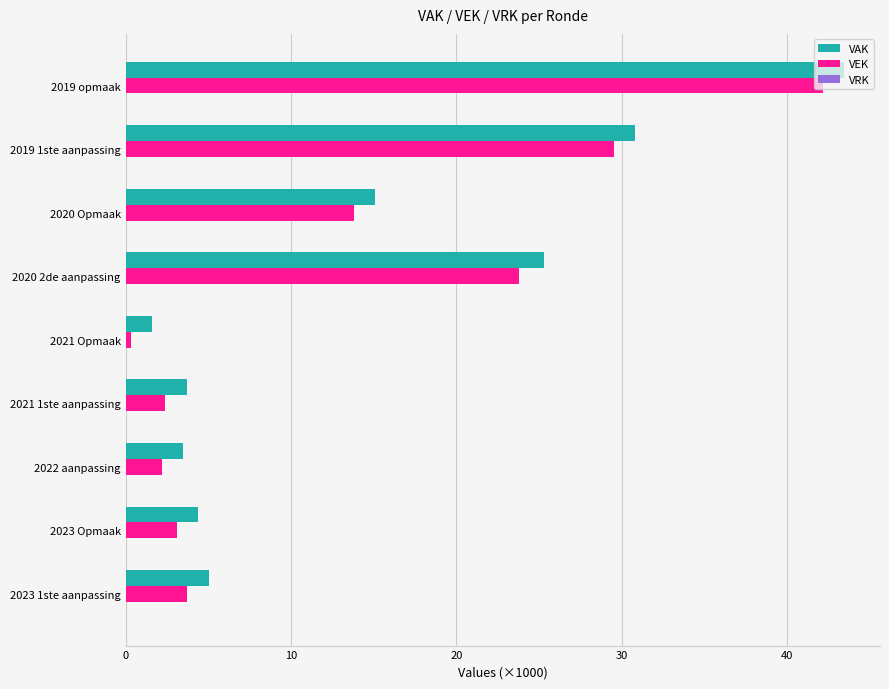

At which category is the sum across all series the highest?

2019 opmaak